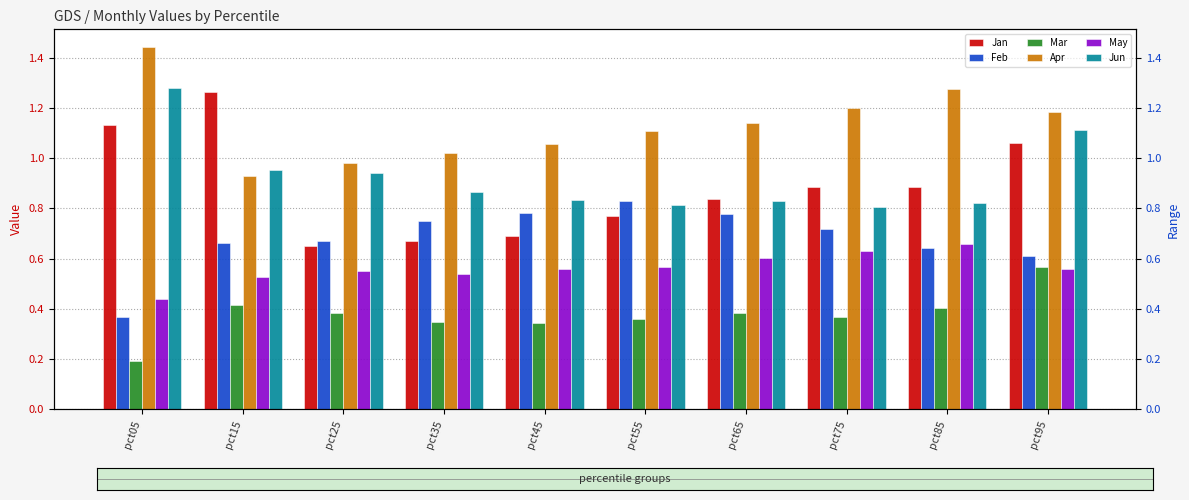

Rank the series by their maximum value, from highest to lowest.

Apr, Jun, Jan, Feb, May, Mar